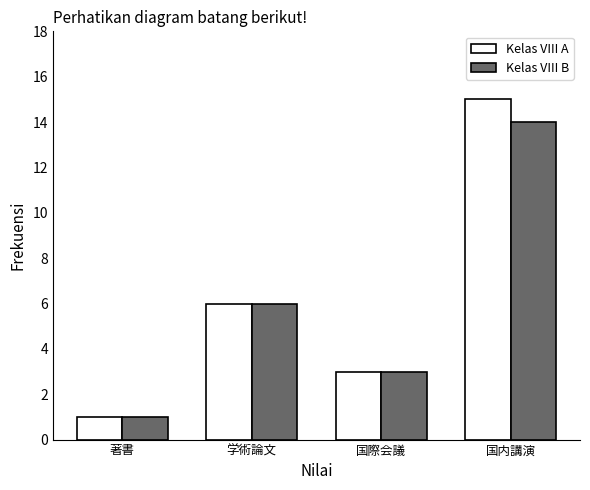

What is the value of the Kelas VIII B bar at the 3rd from the left?

3